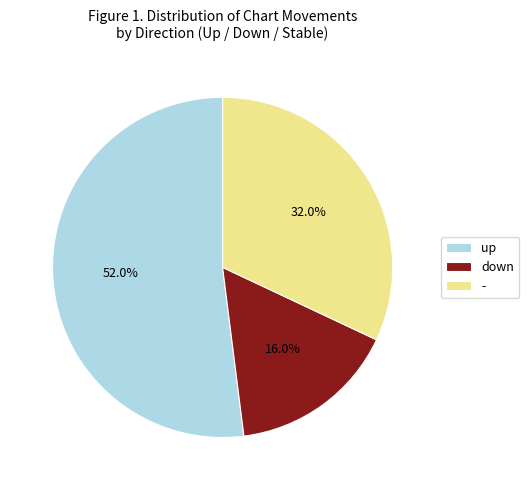

Does down represent more than half of the total?

No